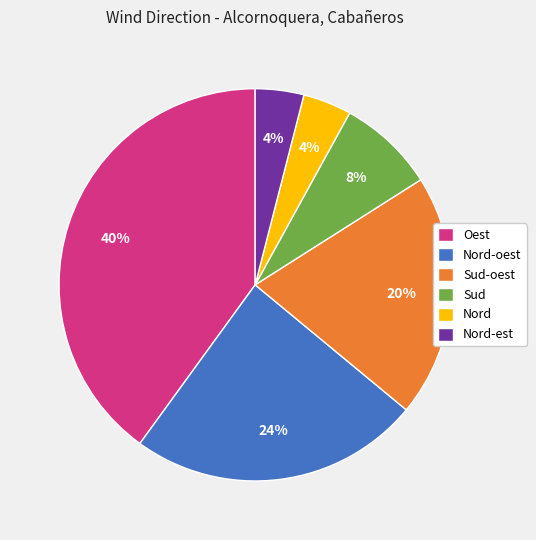

True or false: Oest accounts for 40% of the total.

True